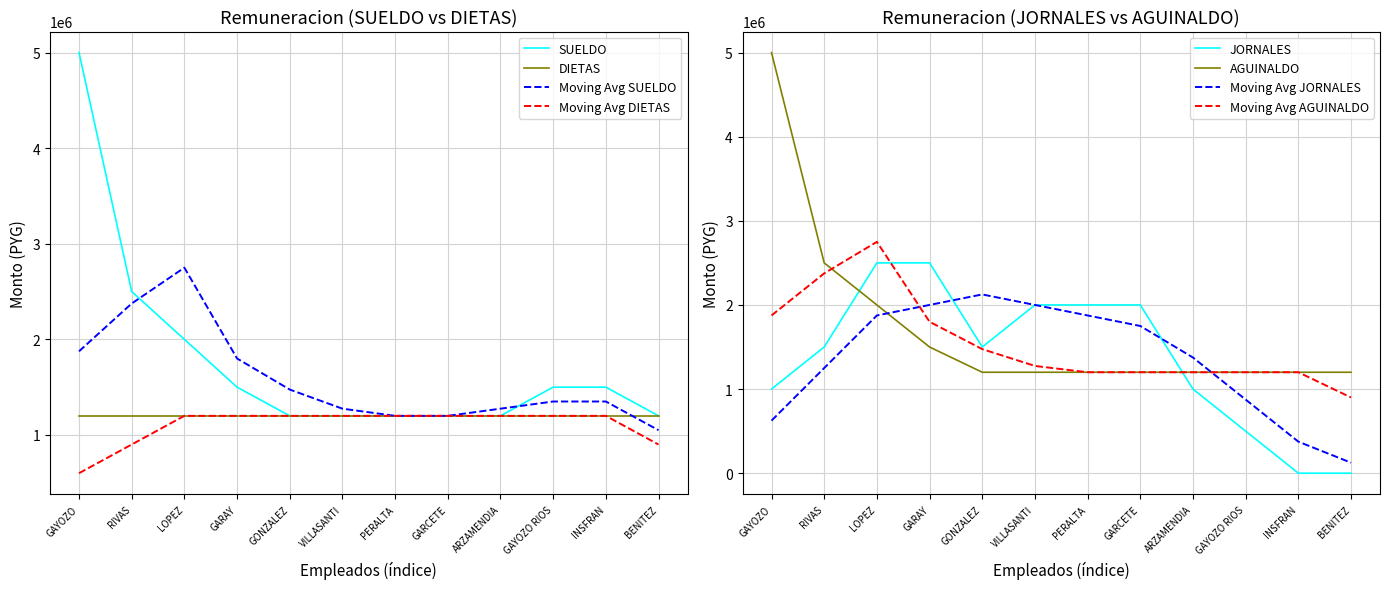

What is the spread (max minus min) of values at GAYOZO?

4000000